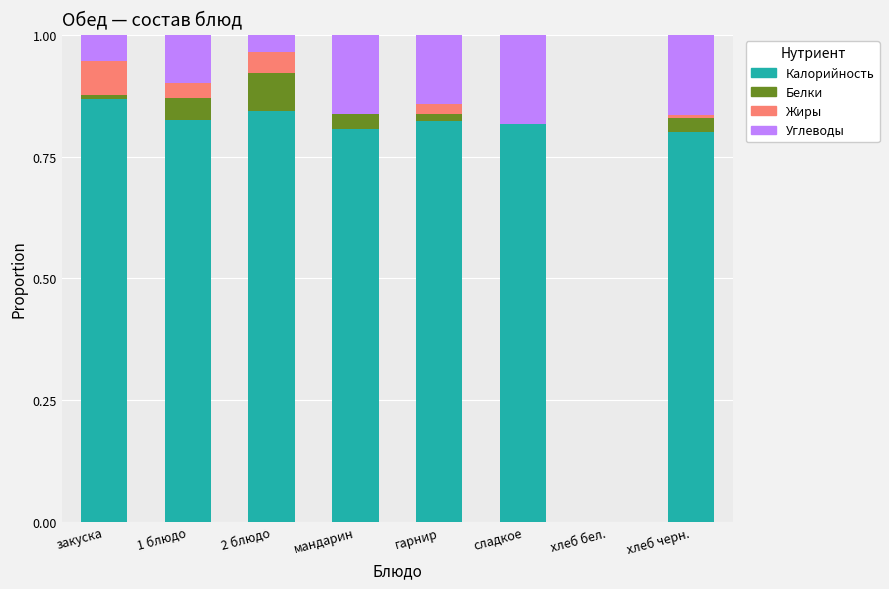

Is it true that Калорийность equals 0.8 at мандарин?

True